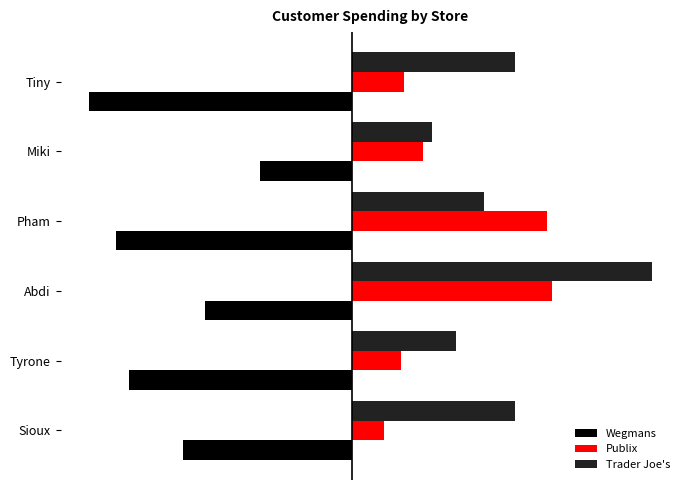

What is the greatest value displayed?

138.9